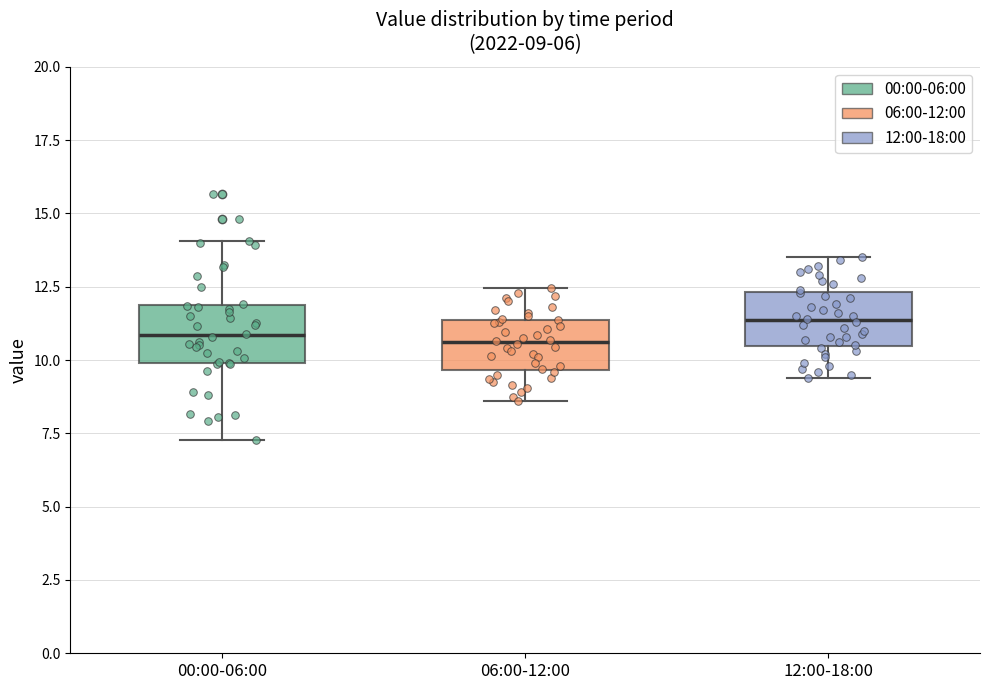

Which box's median line is the highest?

12:00-18:00